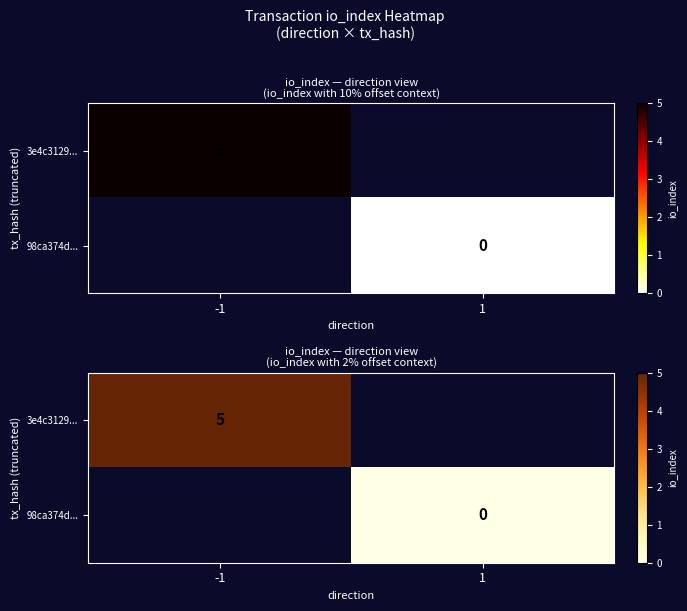

What is the minimum value for 3e4c3129...?

5.0